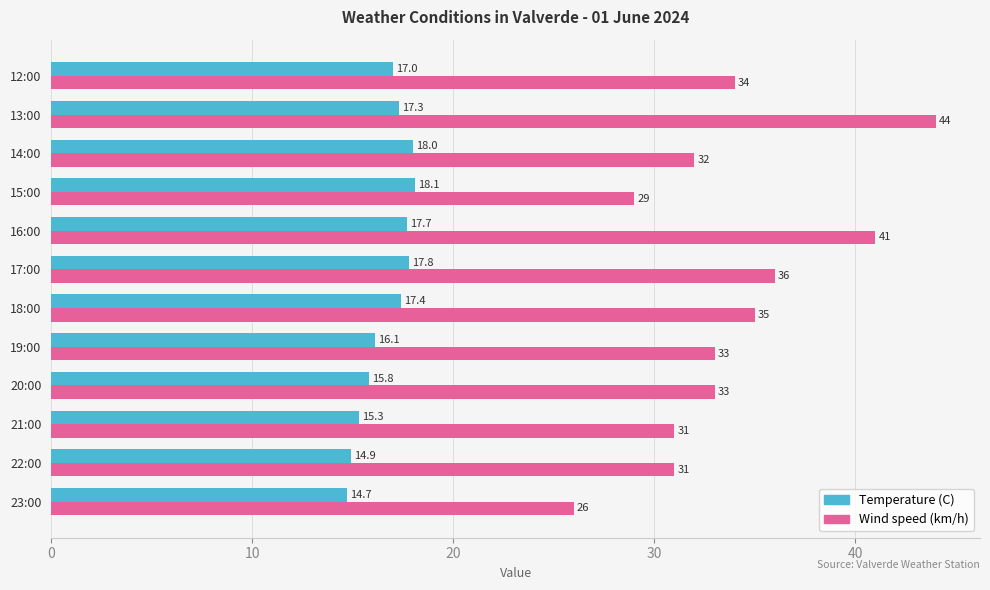

Rank the series by their average value, from lowest to highest.

Temperature (C), Wind speed (km/h)